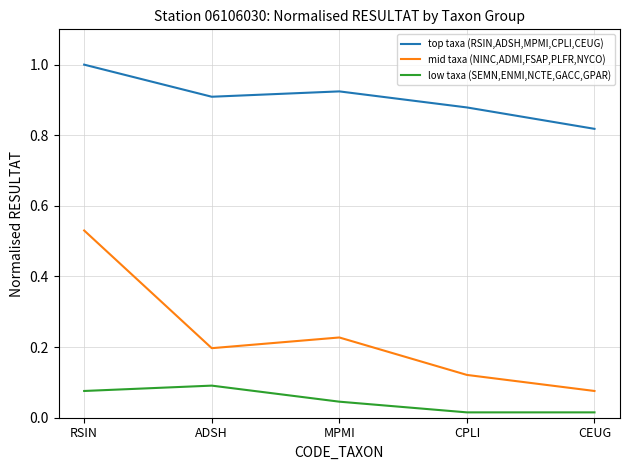

Is the value of top taxa (RSIN,ADSH,MPMI,CPLI,CEUG) at ADSH greater than the value of mid taxa (NINC,ADMI,FSAP,PLFR,NYCO) at RSIN?

Yes